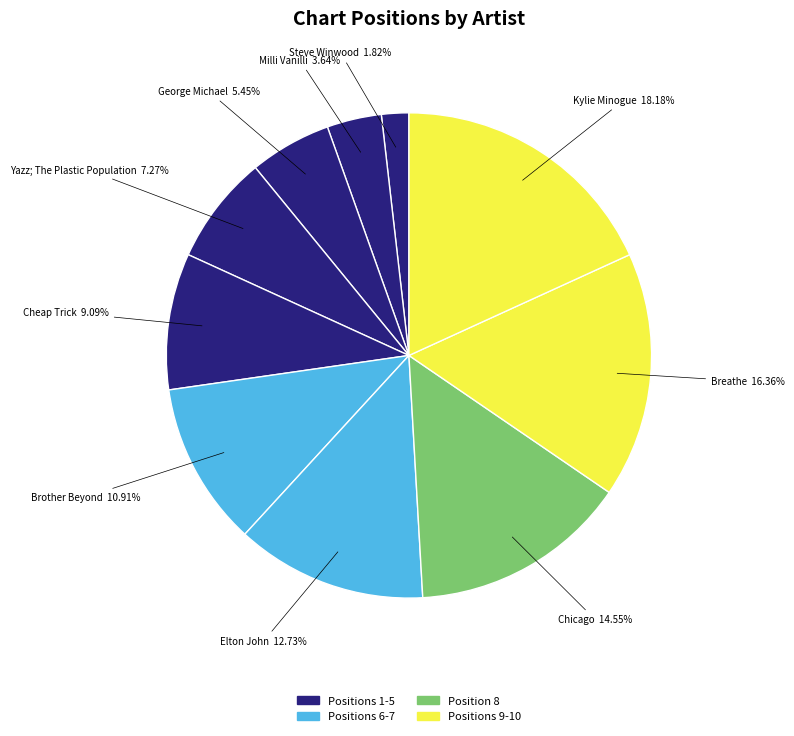

Rank the categories by value from lowest to highest.

Steve Winwood, Milli Vanilli, George Michael, Yazz; The Plastic Population, Cheap Trick, Brother Beyond, Elton John, Chicago, Breathe, Kylie Minogue